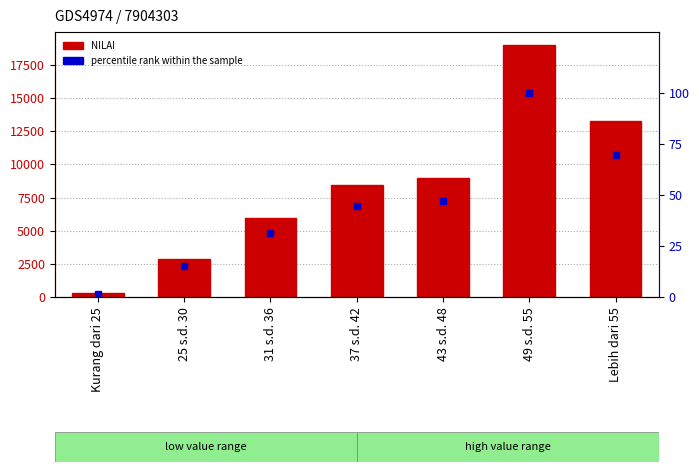

What is the highest value of the NILAI series?

19029.0